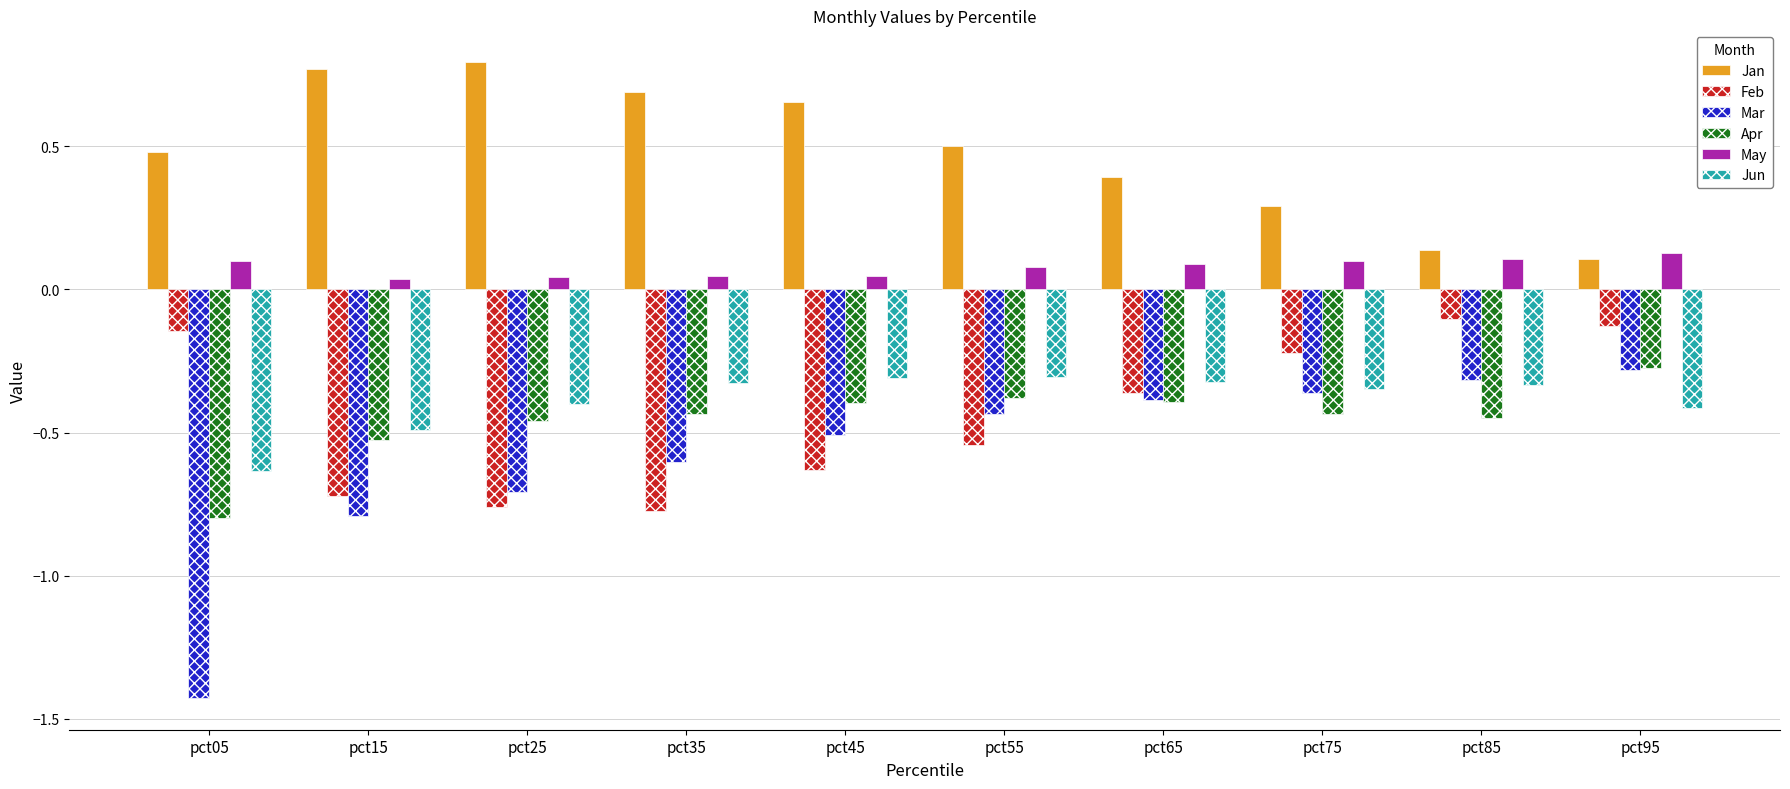

Which label corresponds to the smallest value in the chart?

pct05